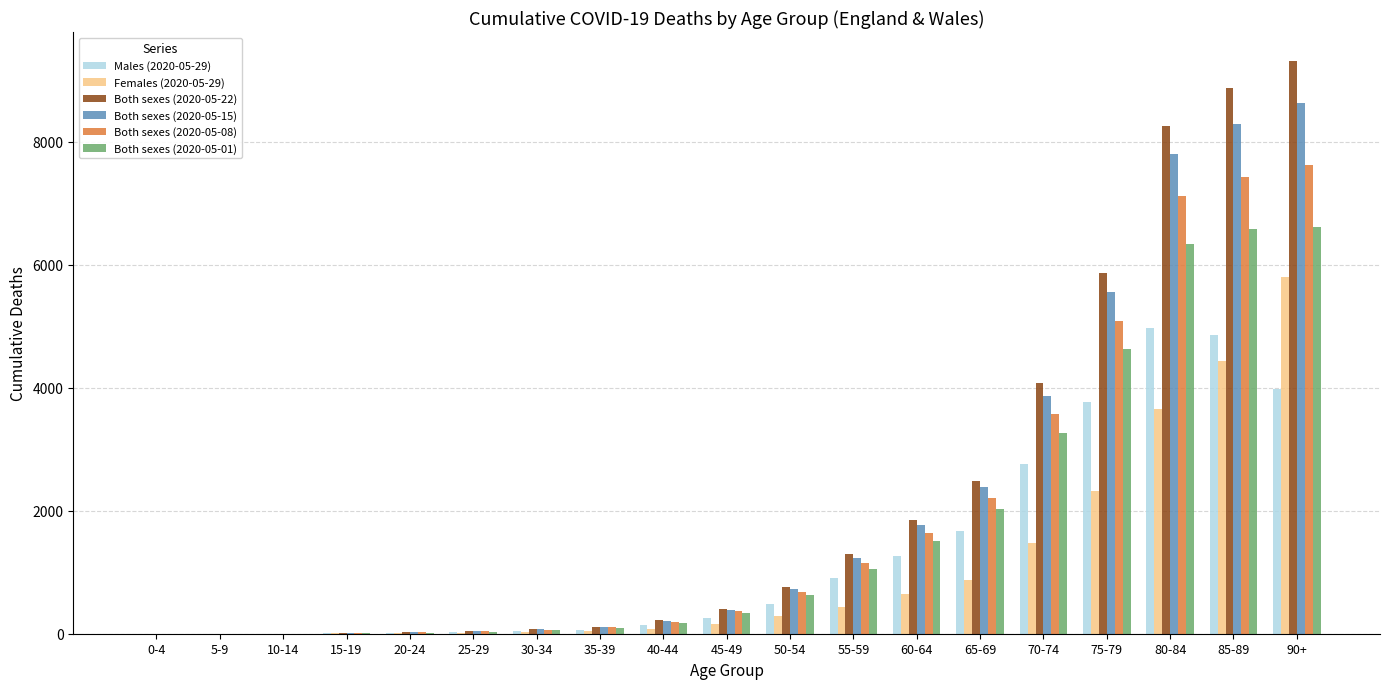

Which category has the highest value in the Females (2020-05-29) series?

90+